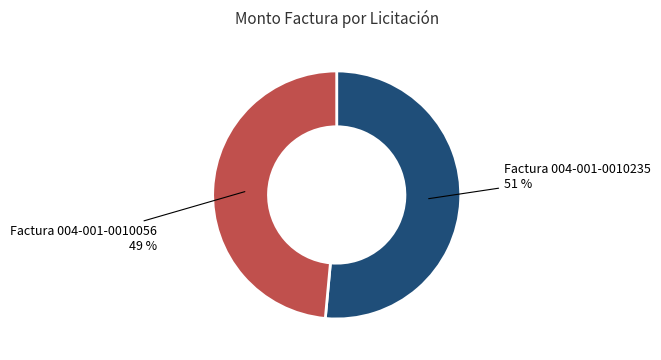

To the nearest percent, what is the average slice percentage?

50%